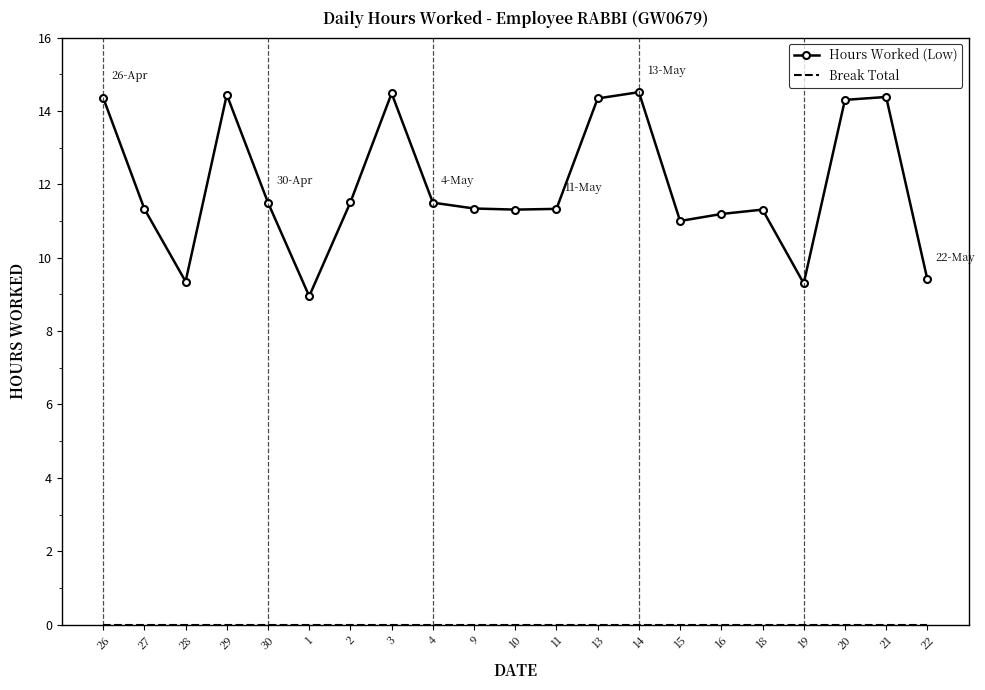

True or false: Hours Worked (Low) has a value of 14.5 at 3.

True